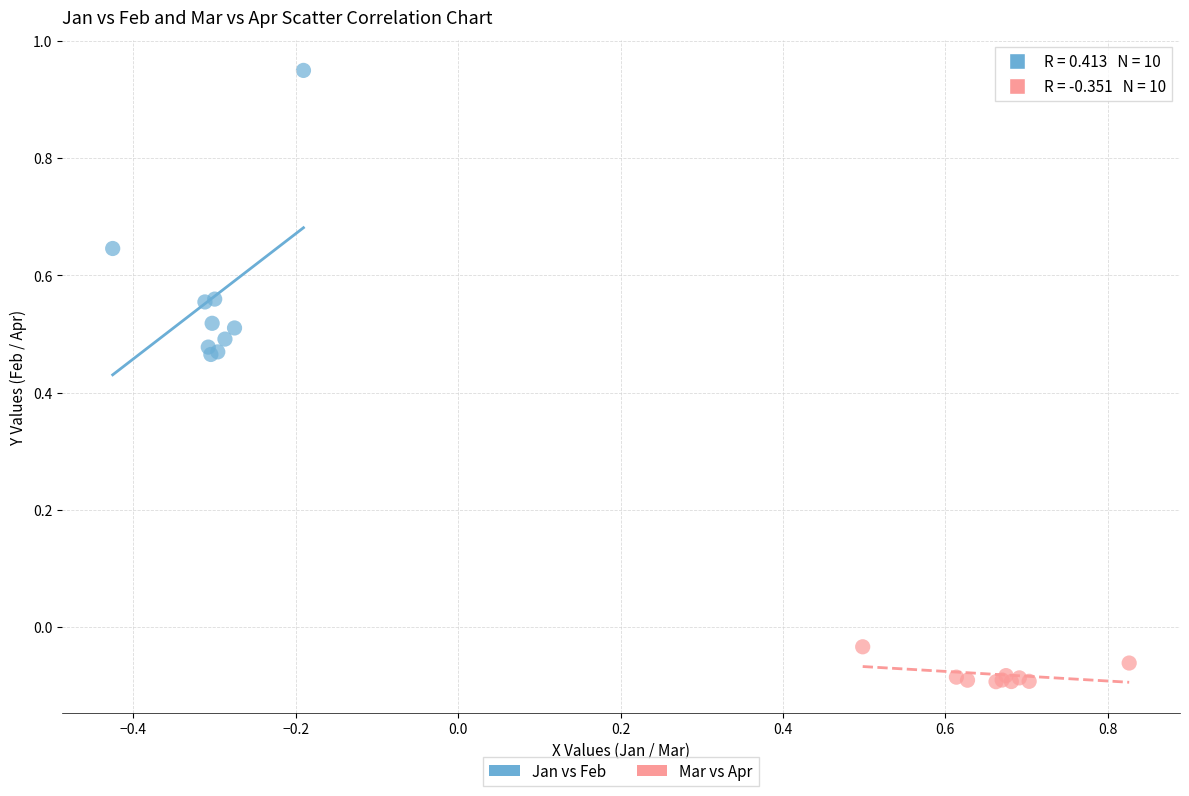

Which series contains the highest Y value?

Jan vs Feb